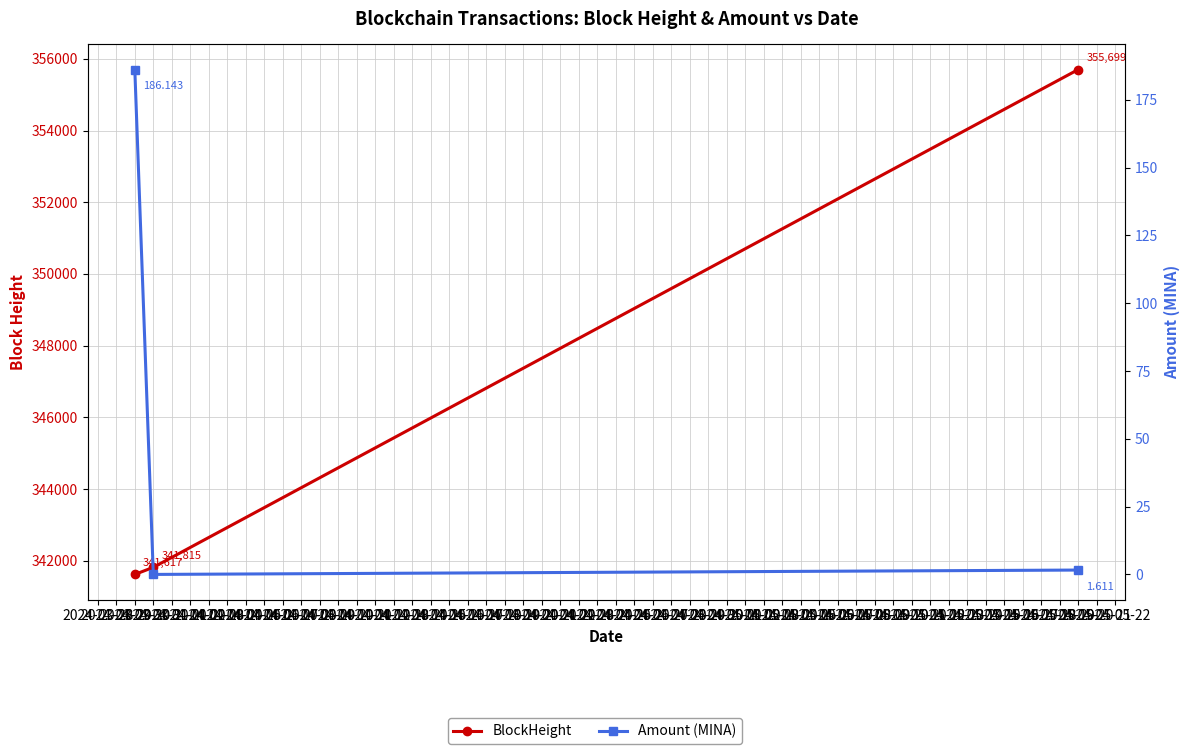

Is this an area chart (filled region under the line)?

No